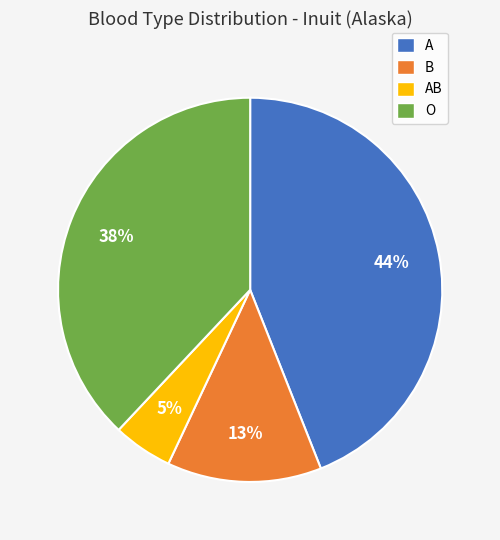

Does AB represent more than half of the total?

No